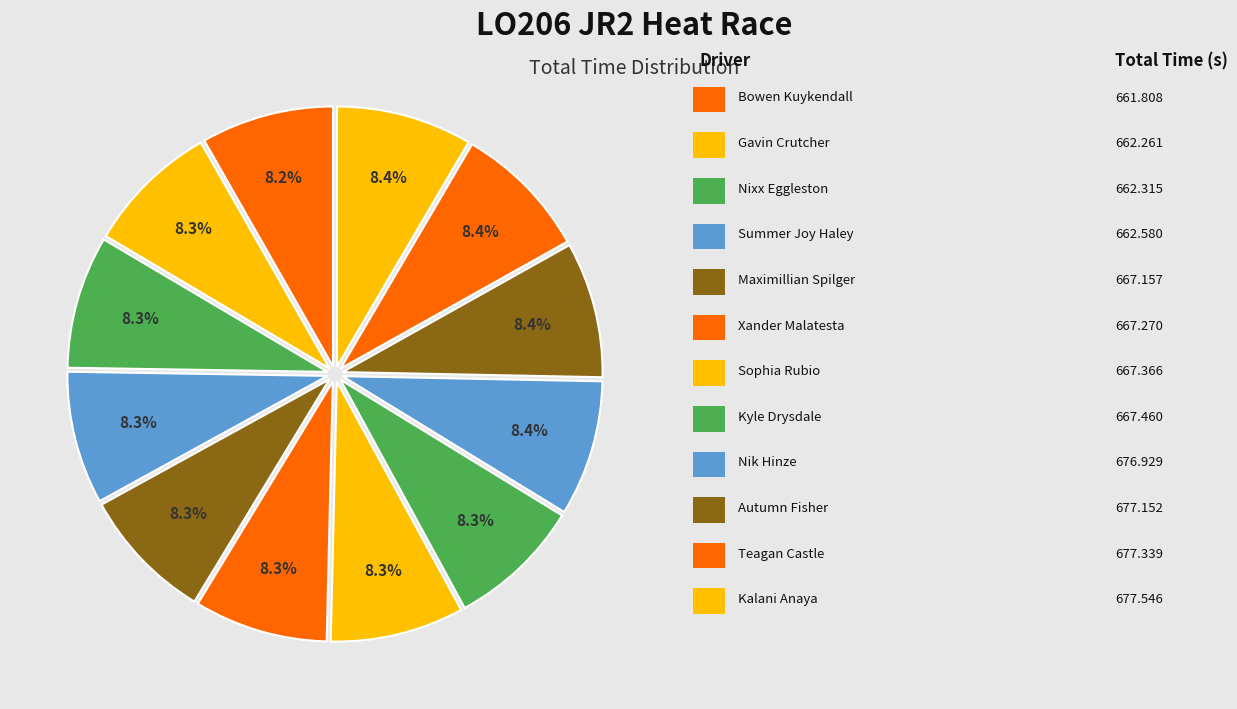

What is the smallest slice in the pie chart?

Bowen Kuykendall